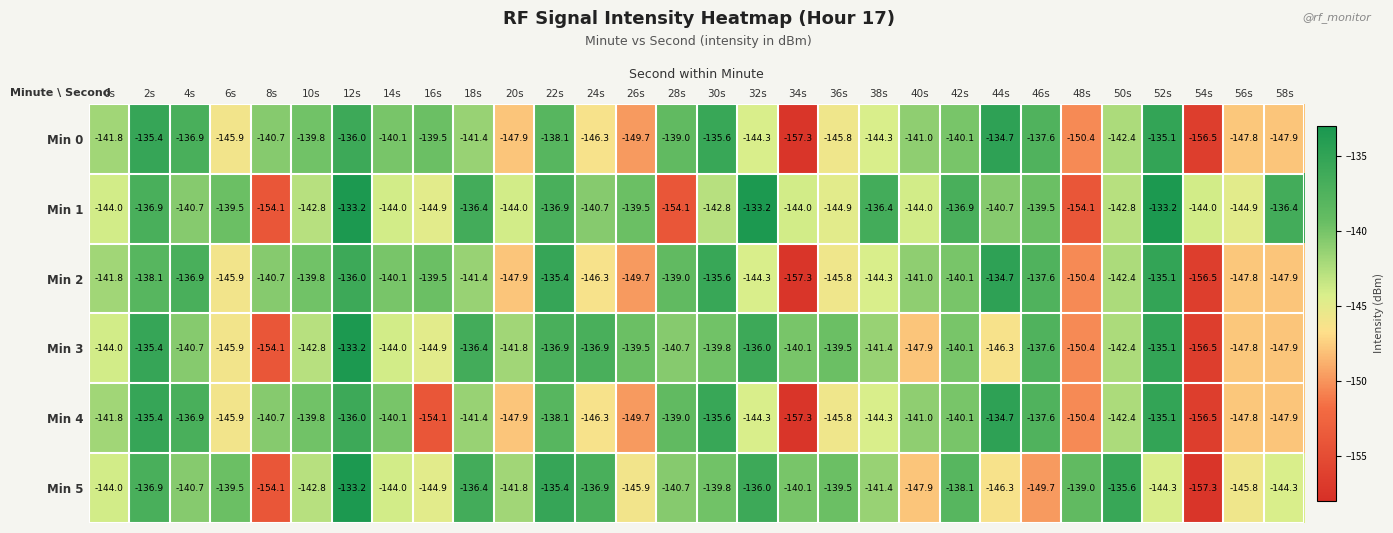

At which label does Min 2 first exceed -141?

2s